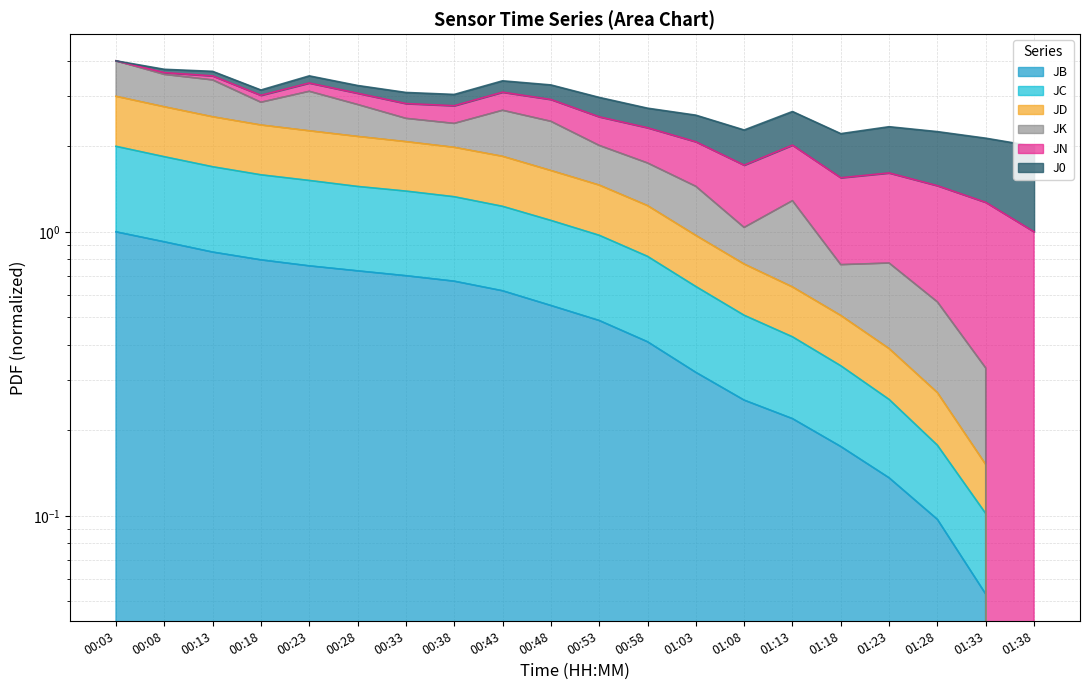

What is the approximate value of JB at 00:33?

0.7